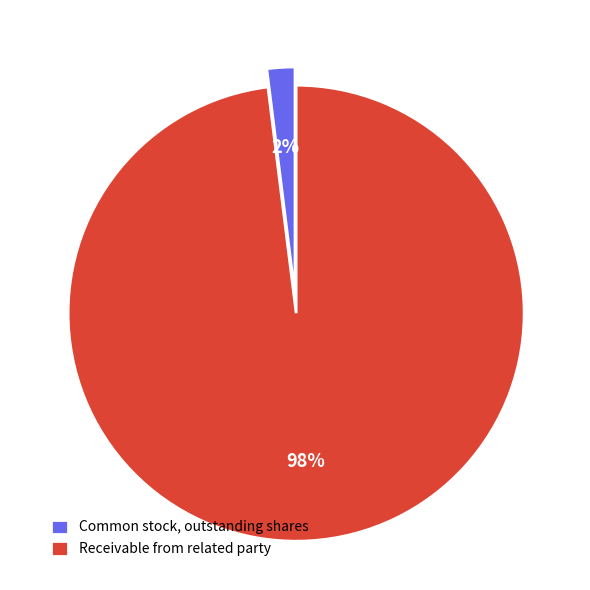

Which has a higher value, Common stock, outstanding shares or Receivable from related party?

Receivable from related party